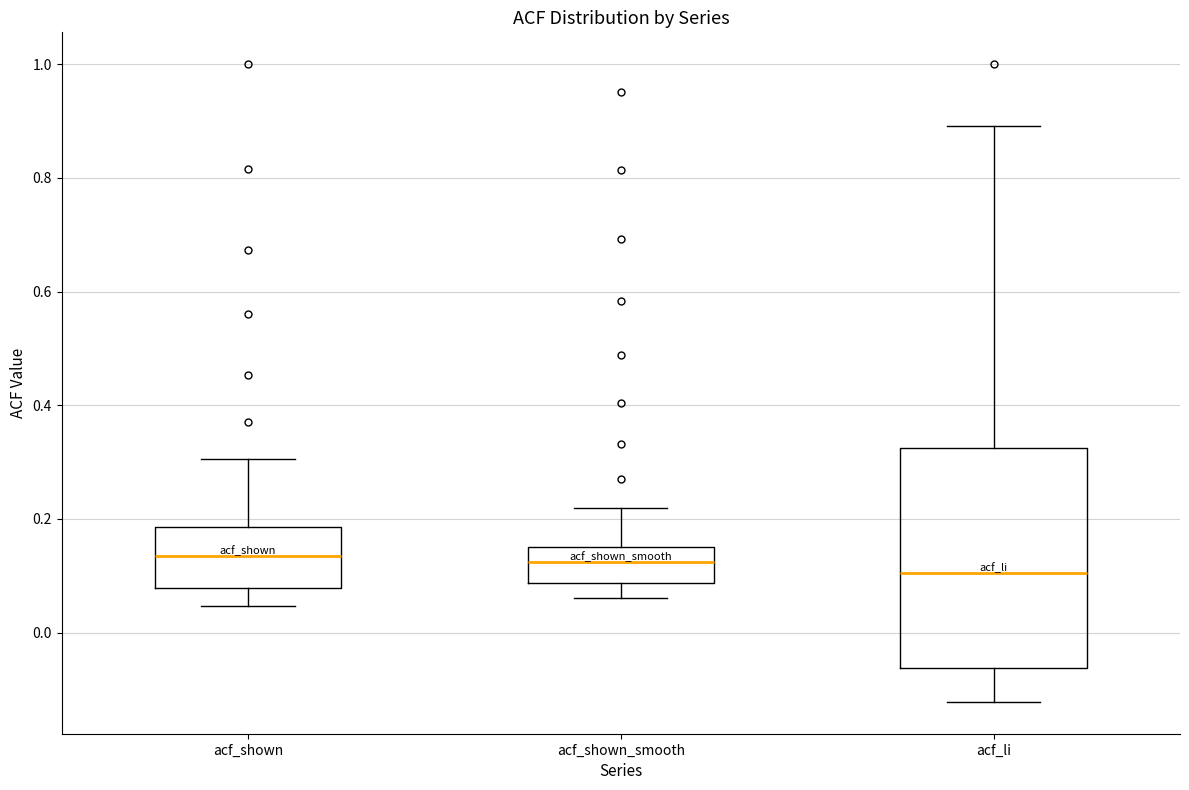

Reading left to right, read every box against the y-axis: the position of its median line, the range the box covers, and the ends of its whiskers. The values are not printed on the chart, so give them approximately, as read against the axis.

acf_shown: median 0.14, box 0.08 to 0.18, whiskers 0.04 to 0.30
acf_shown_smooth: median 0.12, box 0.08 to 0.14, whiskers 0.06 to 0.22
acf_li: median 0.10, box -0.06 to 0.32, whiskers -0.12 to 0.90